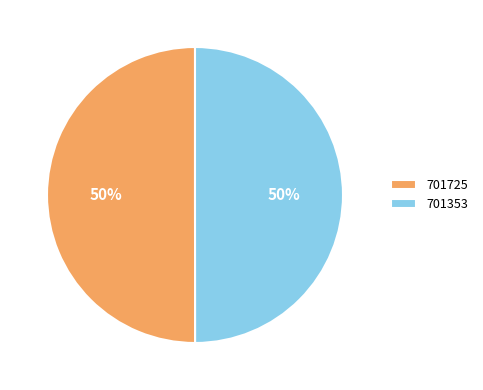

Approximately how many times larger is the value at 701353 compared to 701725?

1.0